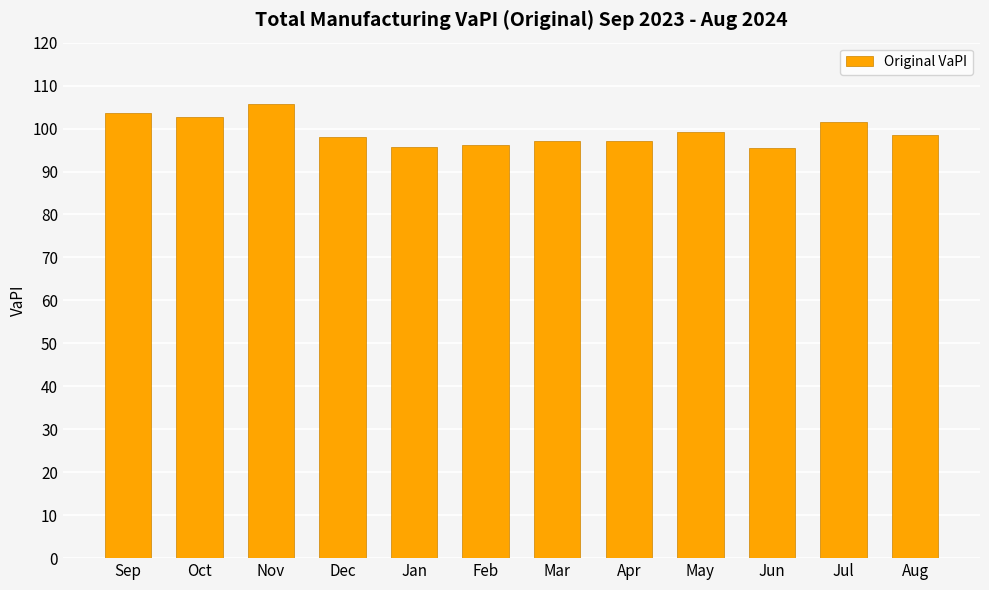

Are the bars grouped side by side (vs. stacked)?

No